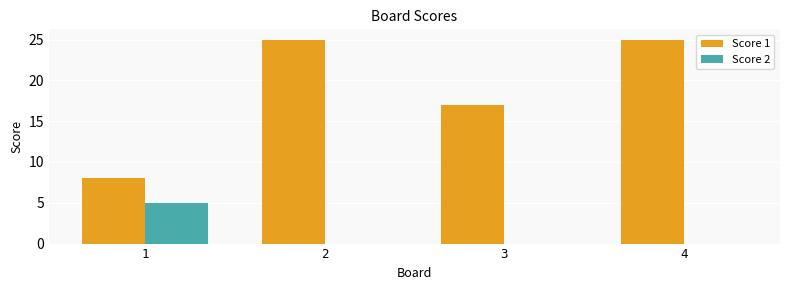

What is the maximum value for Score 2?

5